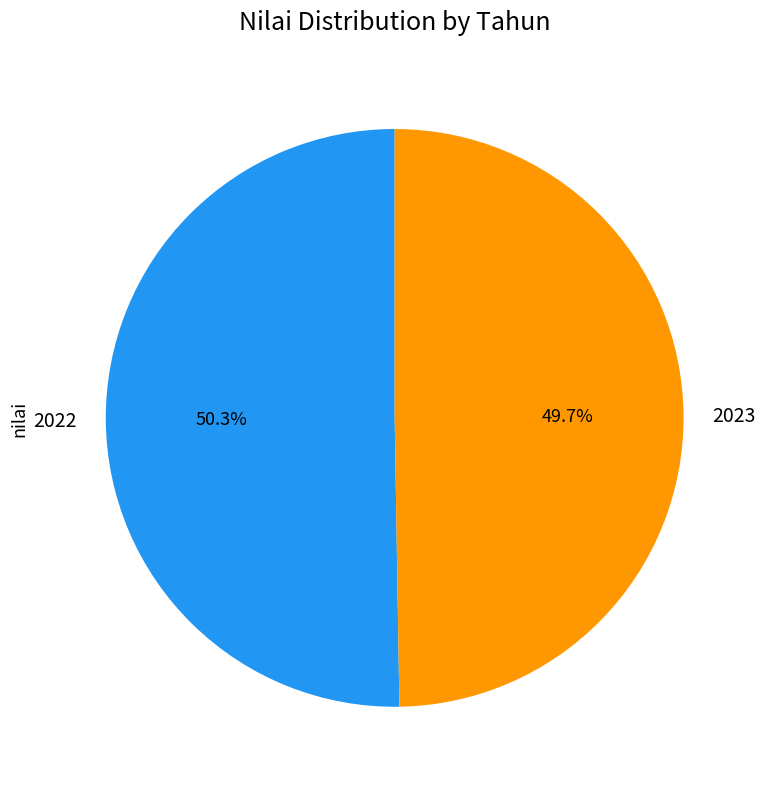

How much of the chart is everything except 2023?

50.3%